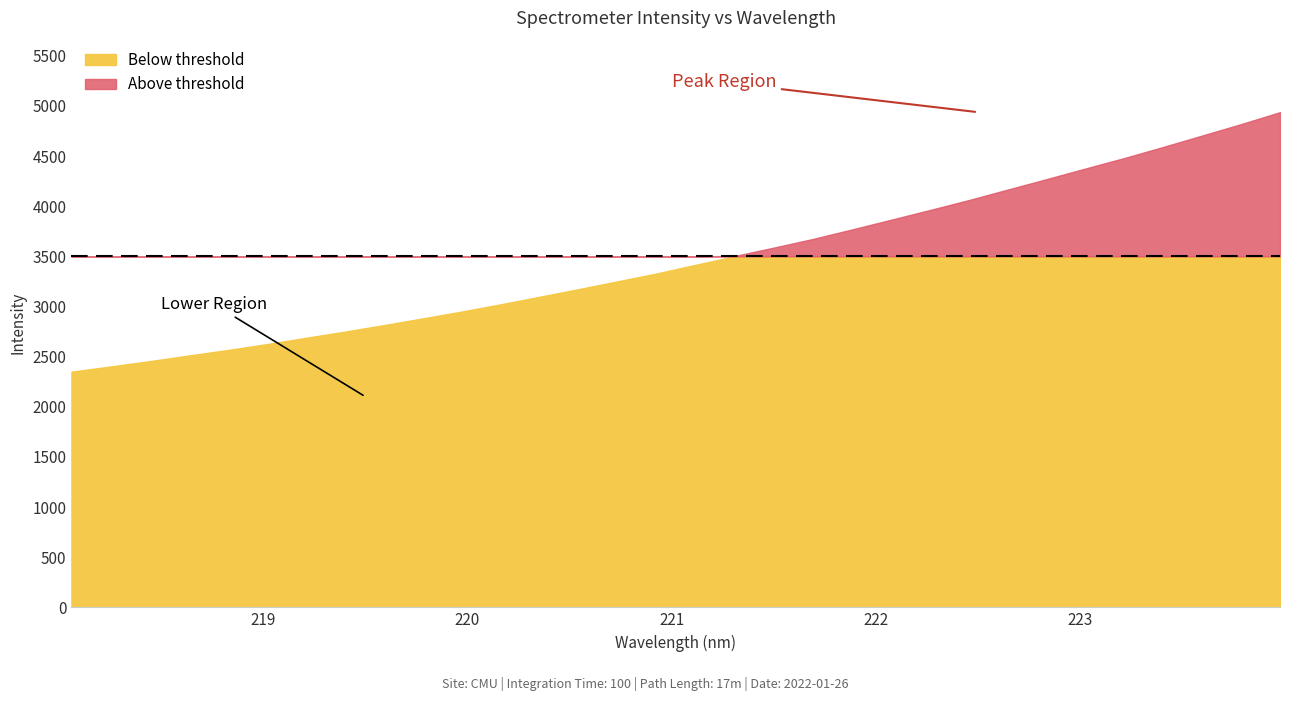

What position from the right is 219.7801?

23